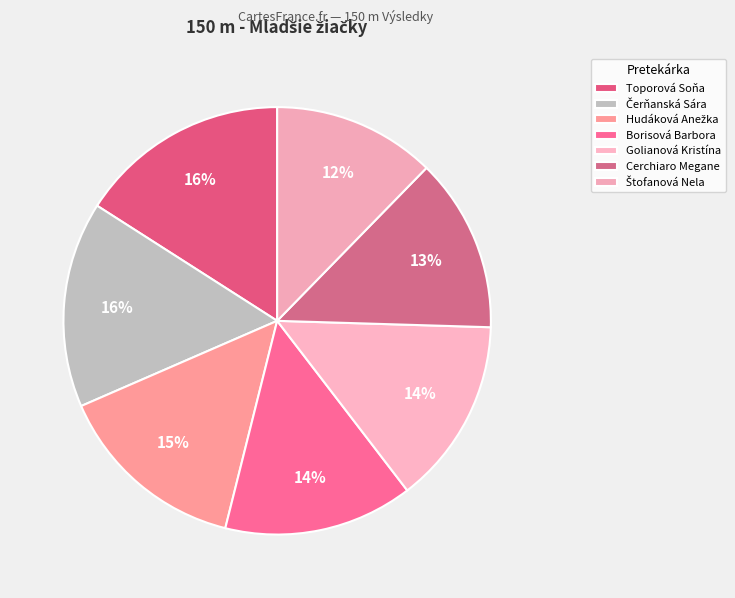

The Hudáková Anežka slice represents 24% of the pie. True or false?

False